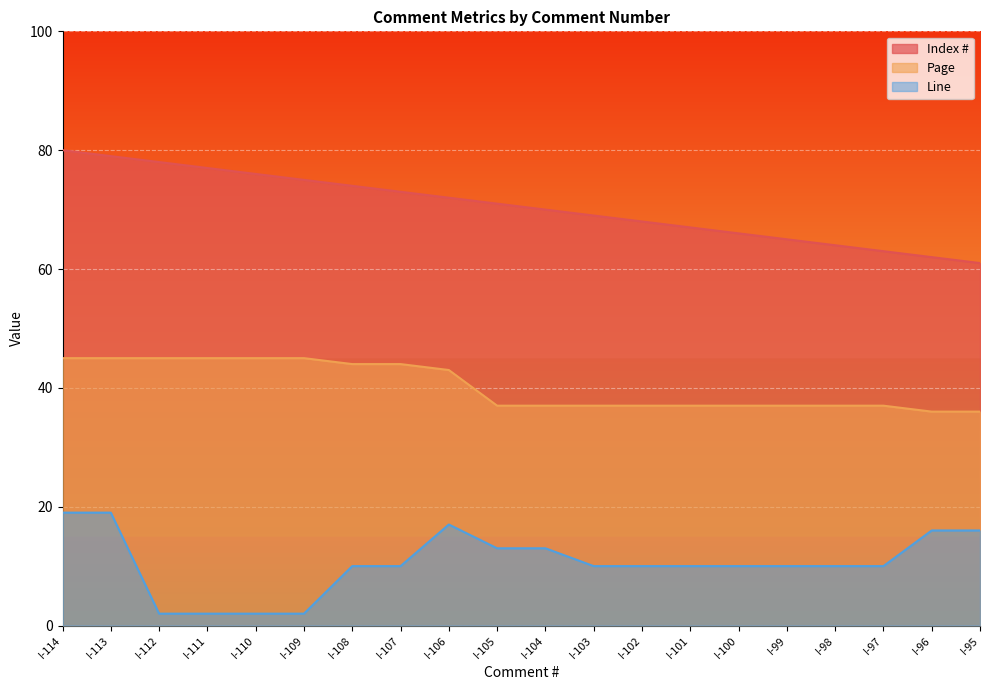

What is the value of the Index # point at the 4th from the left?

77